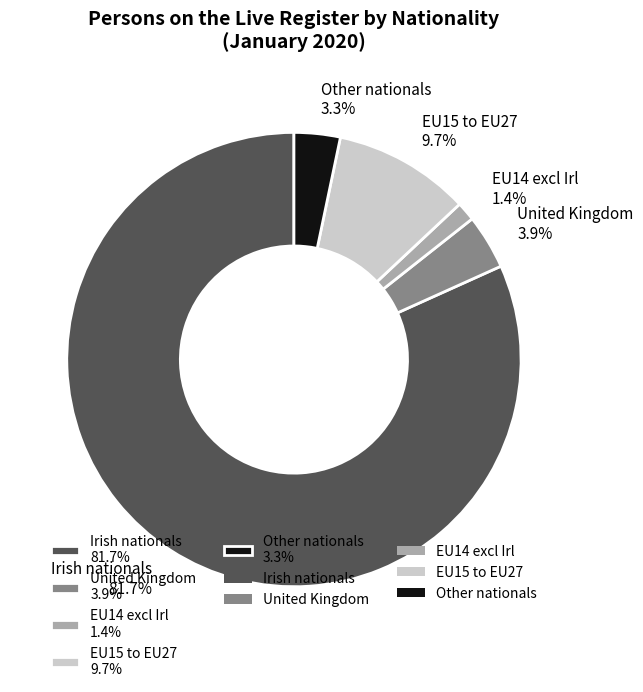

Rank the categories by value from lowest to highest.

EU14 excl Irl, Other nationals, United Kingdom, EU15 to EU27, Irish nationals